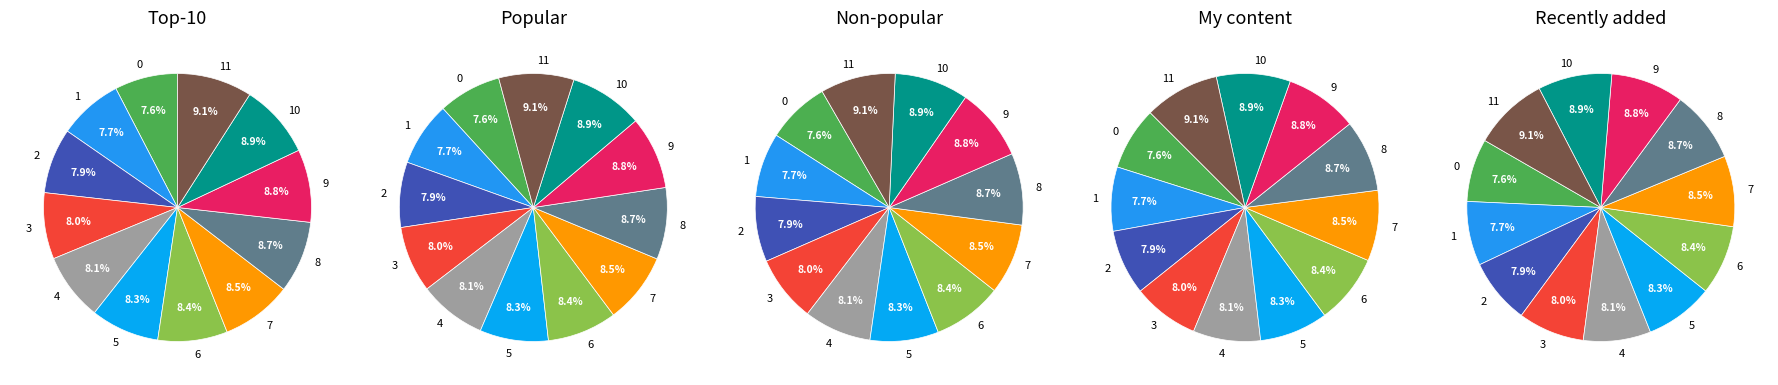

How many segments does this pie chart have?

12